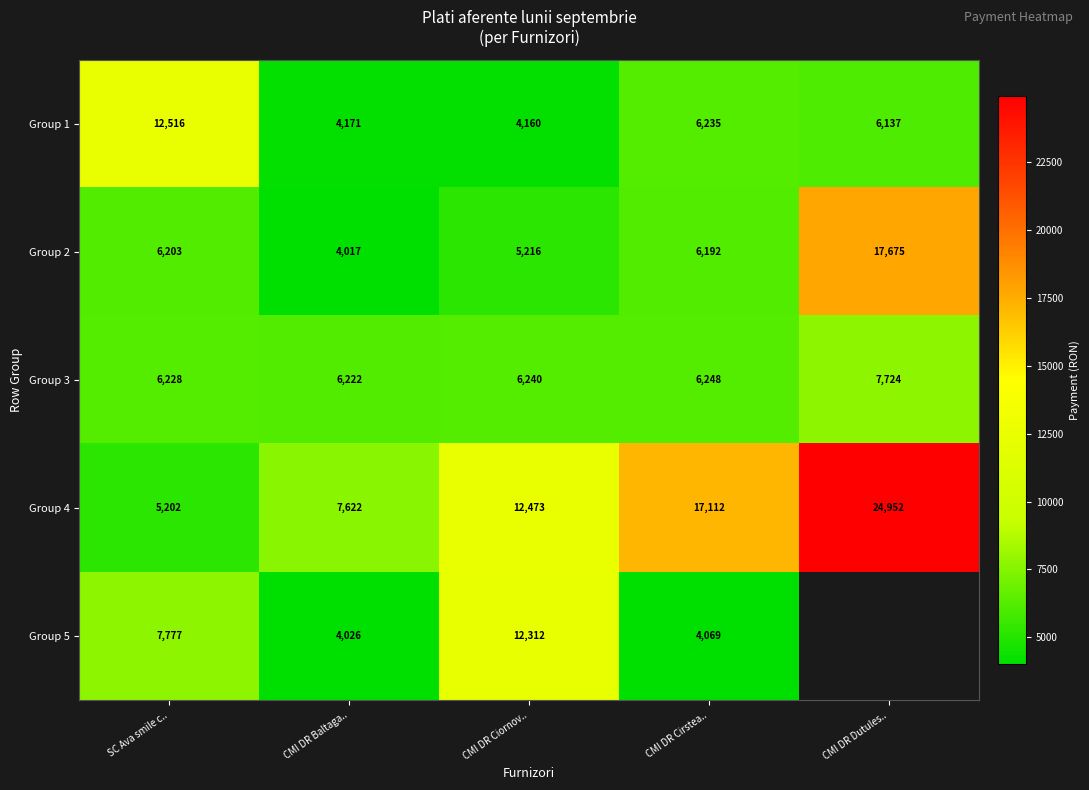

What is the maximum value shown in the chart?

24952.0